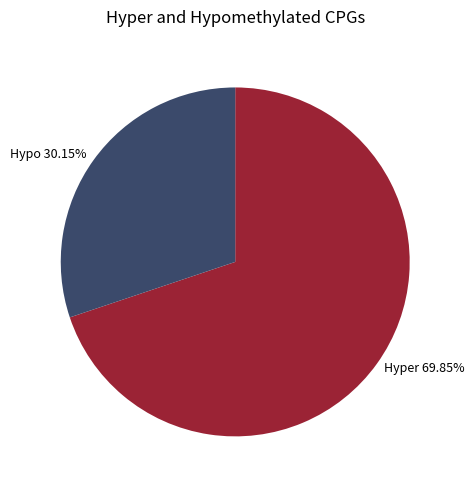

To the nearest percent, what is the difference between the largest and smallest slice percentages?

40%